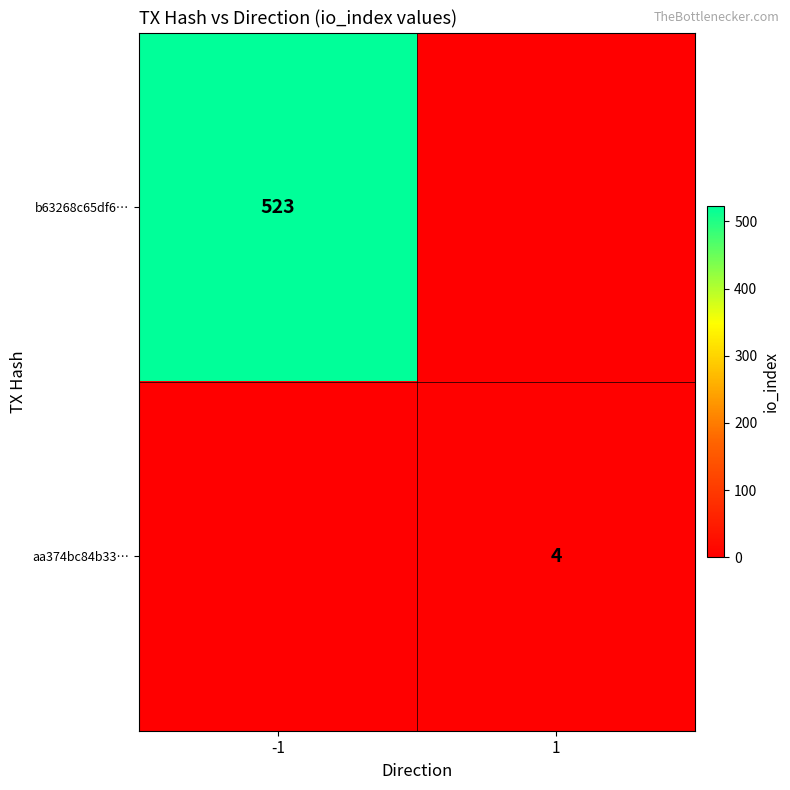

What is the difference between the highest and lowest values at -1?

523